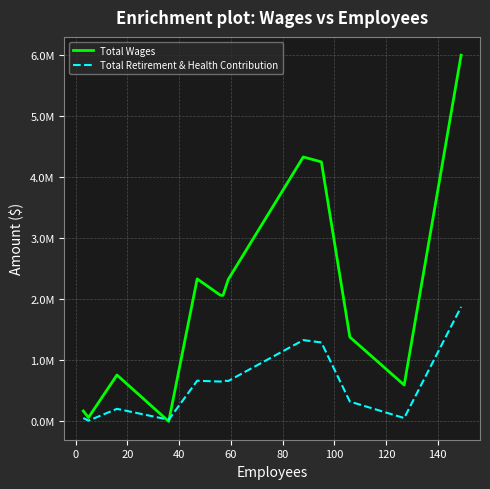

Rank the series by their average value, from highest to lowest.

Total Wages, Total Retirement & Health Contribution